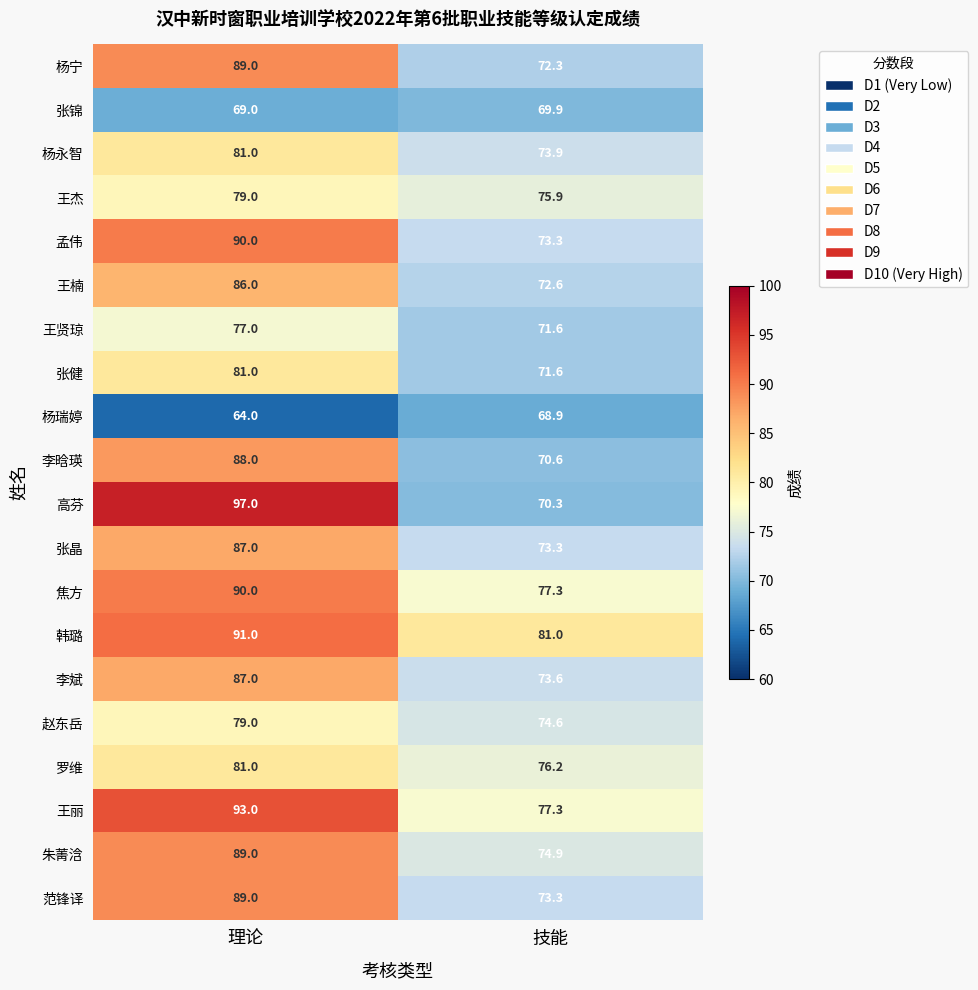

At which category does the chart reach its minimum across all series?

理论